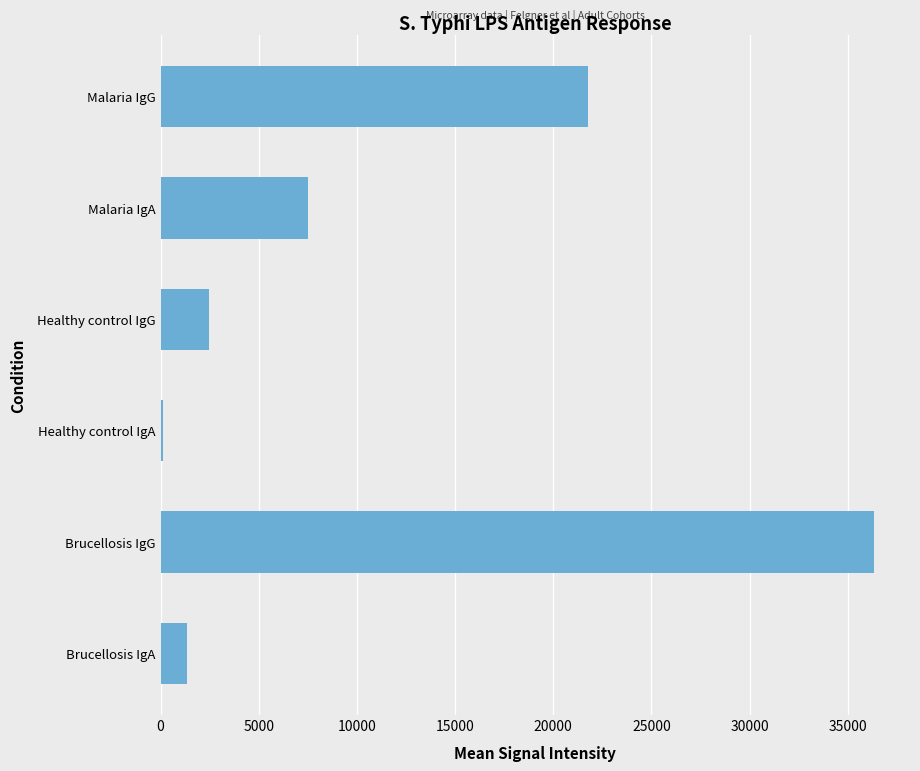

Is it true that the value at Healthy control IgG is 2480.6?

True